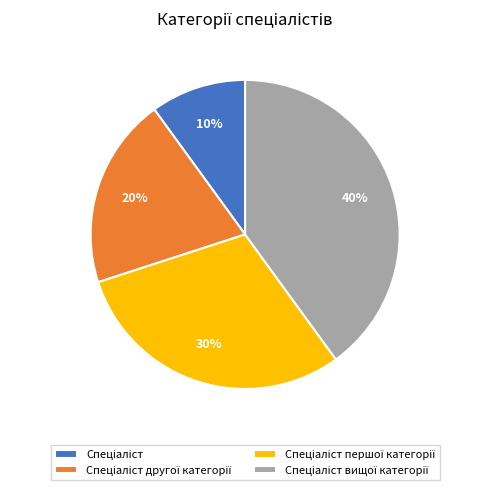

To the nearest percent, what is the average slice percentage?

25%